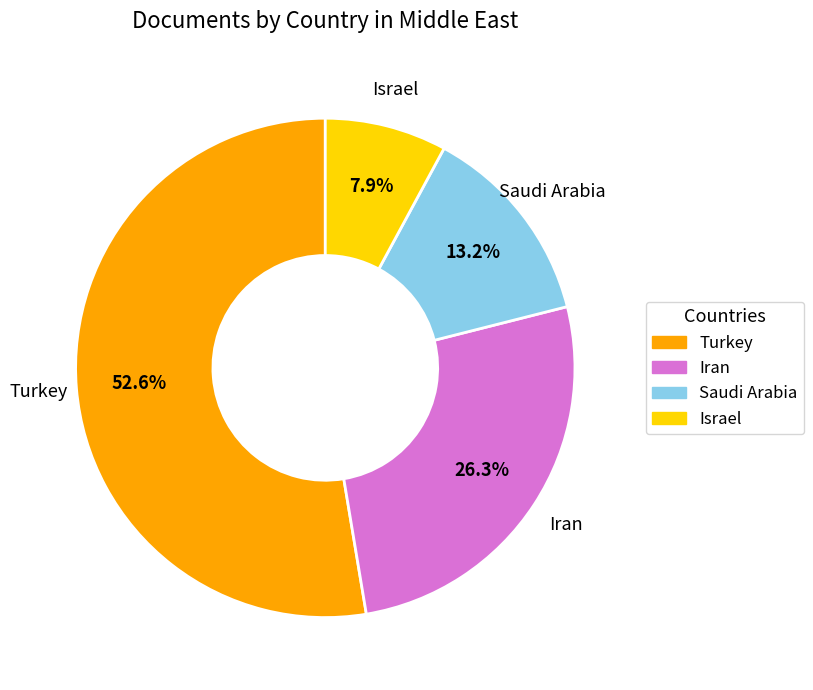

Combined, what portion of the pie is Iran and Turkey?

78.9%